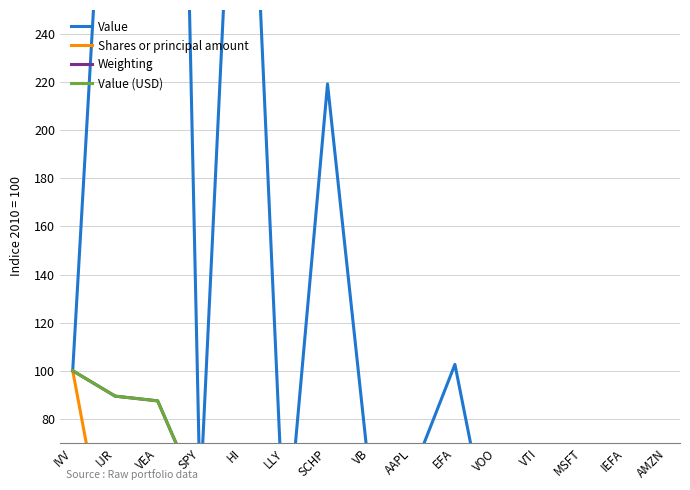

Reading left to right, what are all the values shown in this chart?

Value: IVV=100.0	IJR=407.1	VEA=859.2	SPY=47.1	HI=417.1	LLY=21.3	SCHP=219.3	VB=54.6	AAPL=57.5	EFA=102.6	VOO=13.7	VTI=19.7	MSFT=12.2	IEFA=45.9	AMZN=19.1
Shares or principal amount: IVV=100.0	IJR=5.7	VEA=5.6	SPY=3.0	HI=2.6	LLY=1.7	SCHP=1.7	VB=1.5	AAPL=1.5	EFA=1.1	VOO=0.8	VTI=0.6	MSFT=0.6	IEFA=0.4	AMZN=0.4
Weighting: IVV=100.0	IJR=89.4	VEA=87.5	SPY=46.9	HI=41.1	LLY=26.7	SCHP=25.8	VB=24.1	AAPL=22.9	EFA=16.5	VOO=12.5	VTI=9.7	MSFT=9.0	IEFA=6.9	AMZN=5.6
Value (USD): IVV=100.0	IJR=89.4	VEA=87.5	SPY=46.9	HI=41.1	LLY=26.7	SCHP=25.8	VB=24.1	AAPL=22.9	EFA=16.5	VOO=12.5	VTI=9.7	MSFT=9.0	IEFA=6.9	AMZN=5.6